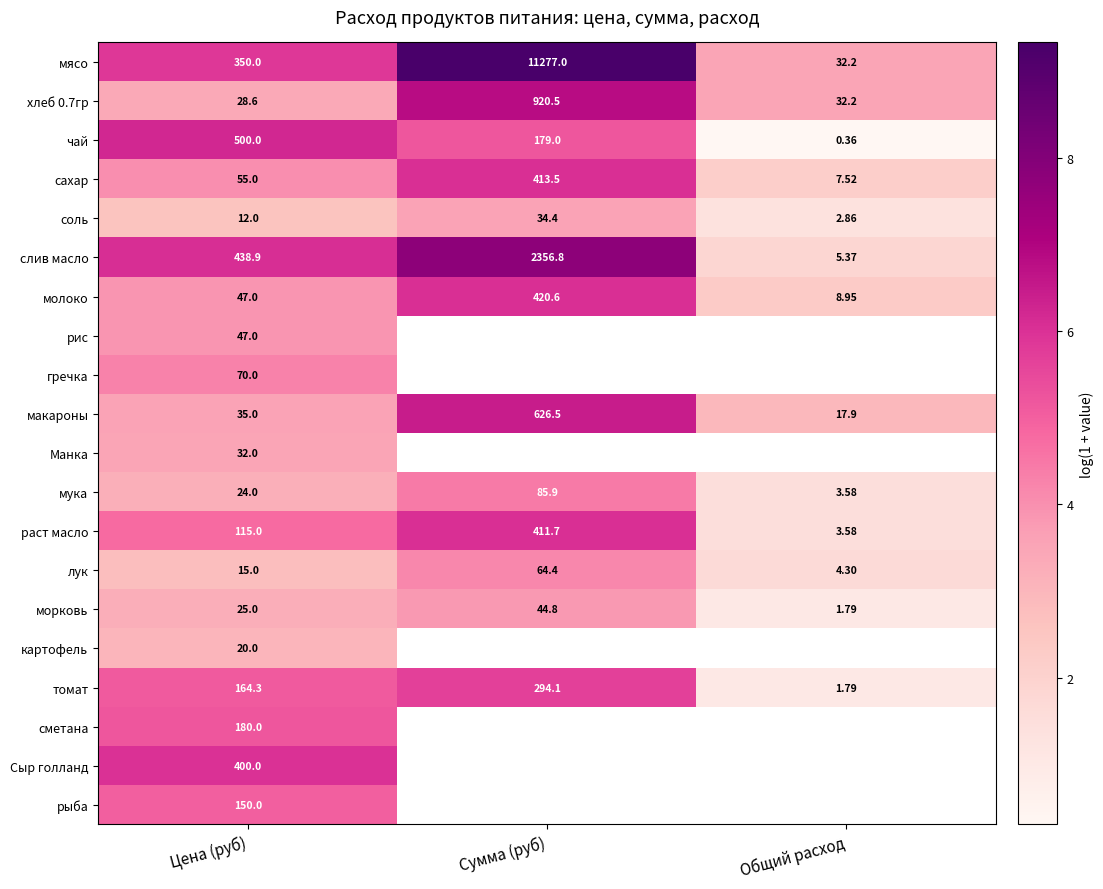

Where is мясо nearest to the value 5654?

Цена (руб)